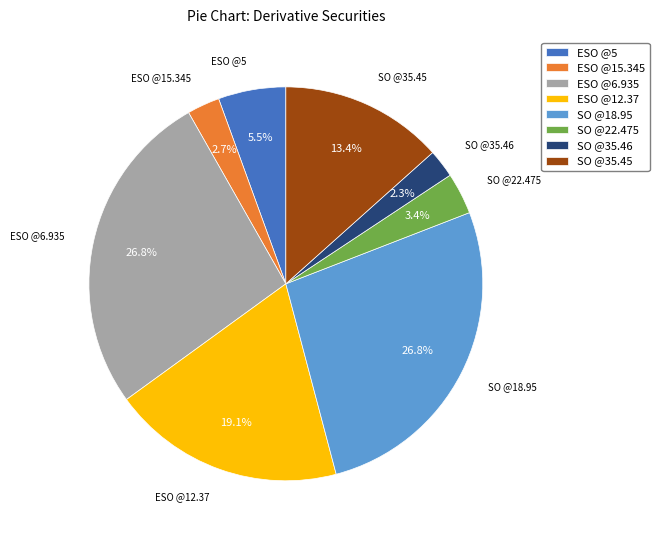

Is there a majority slice in this chart?

No